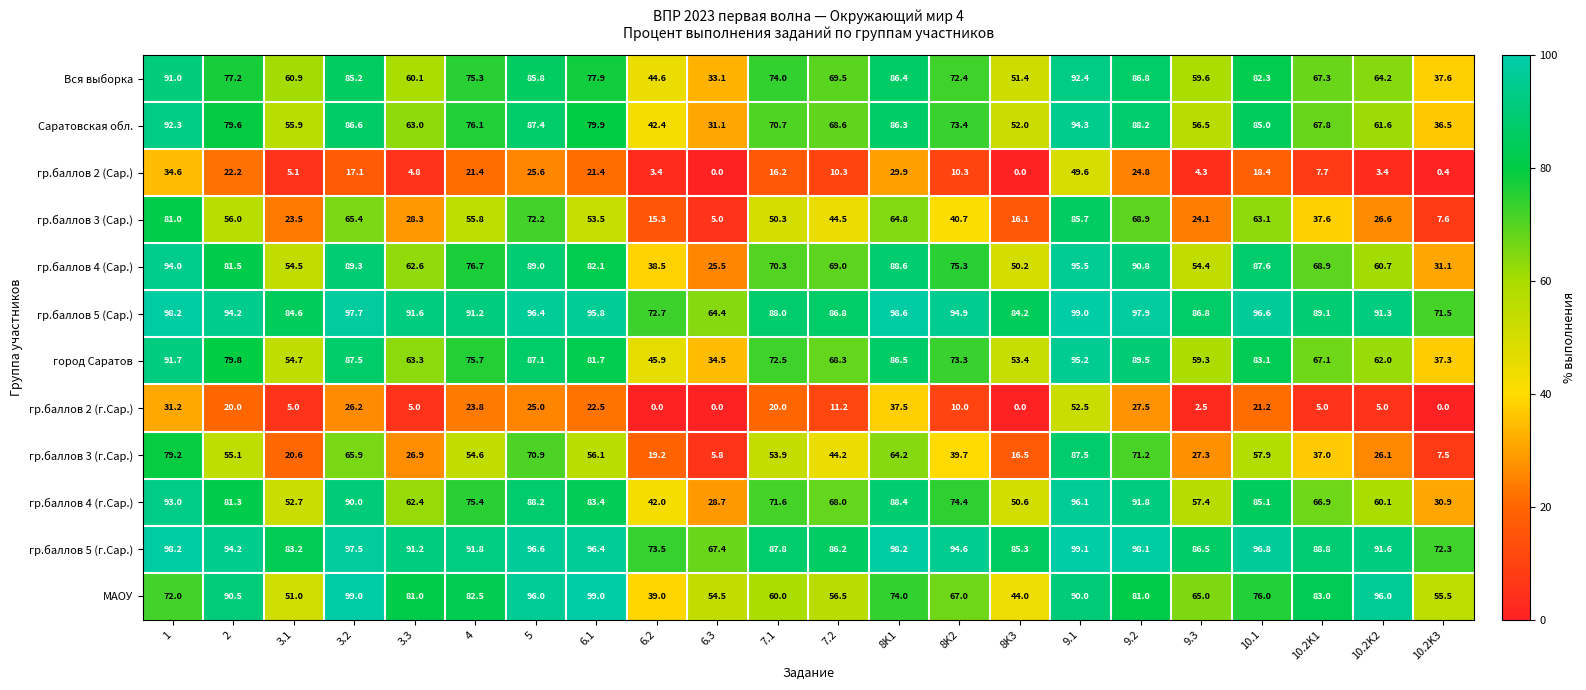

What is the difference between the maximum and minimum values in the гр.баллов 2 (Сар.) series?

49.6